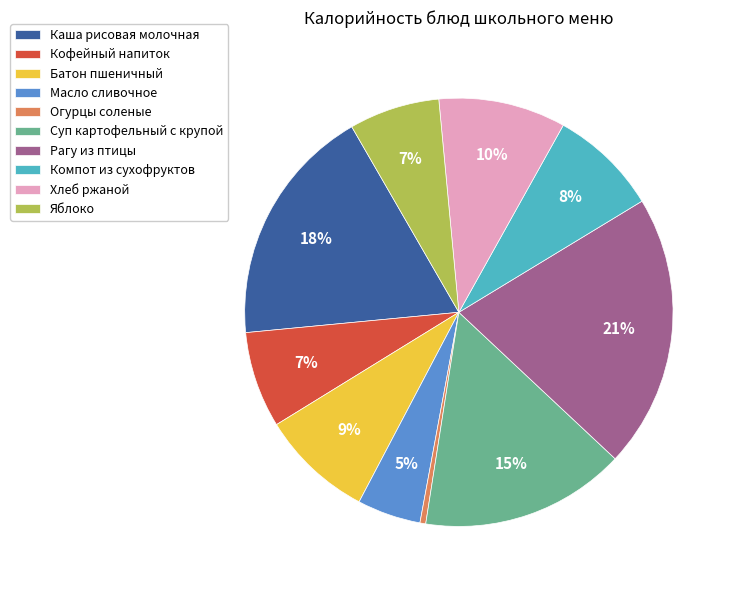

Count the number of slices in the pie.

10